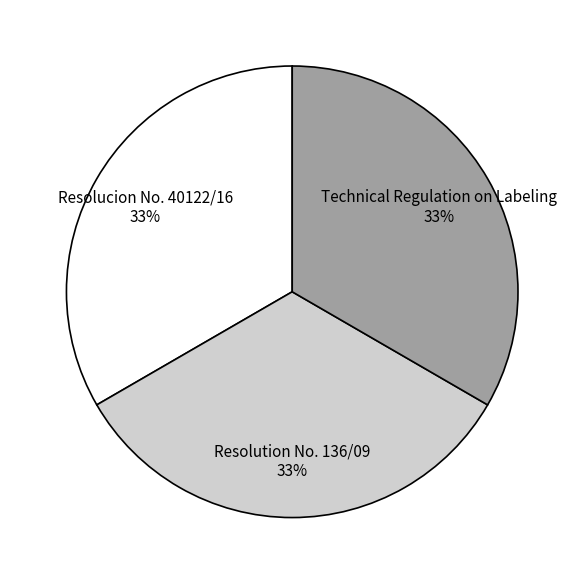

Combined, do Technical Regulation on Labeling and Resolucion No. 40122/16 account for over 50%?

Yes